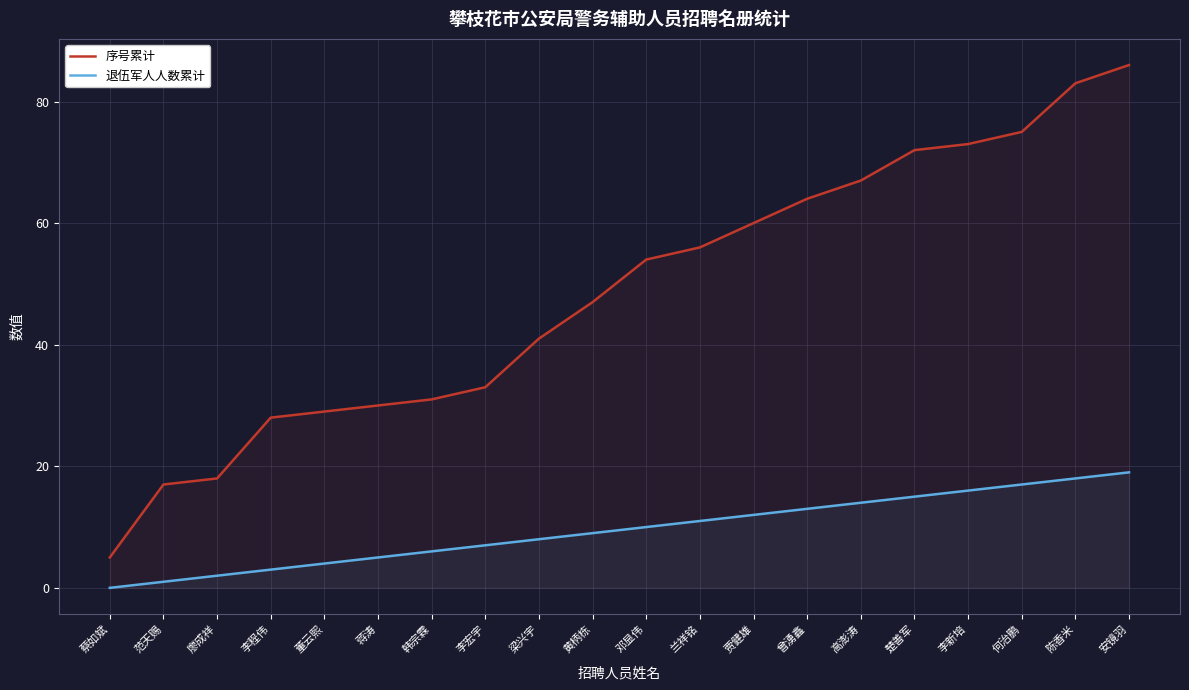

What is the label of the 6th point from the right?

高澎涛